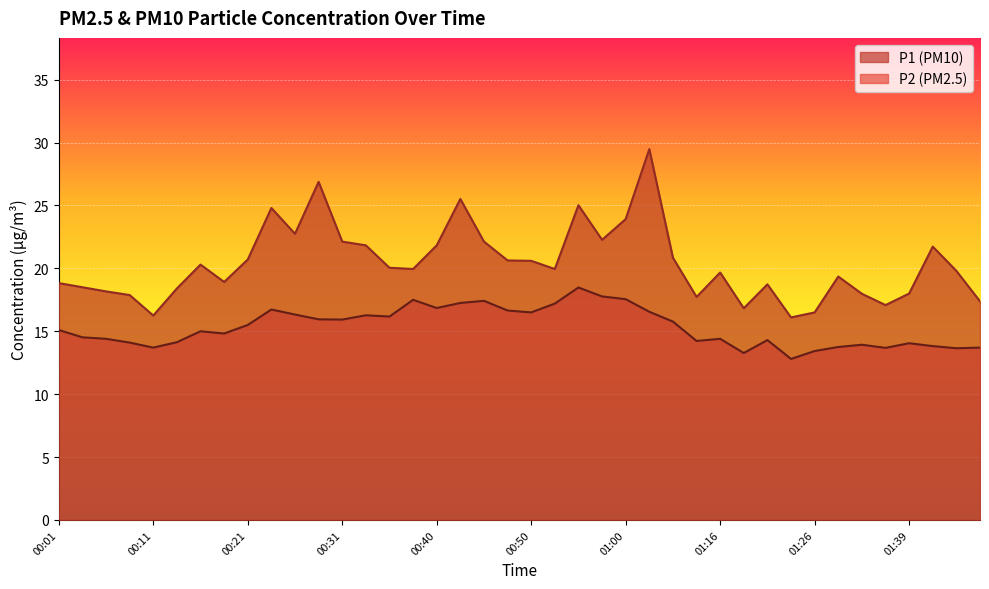

At which category does P1 reach its first local peak?

00:16